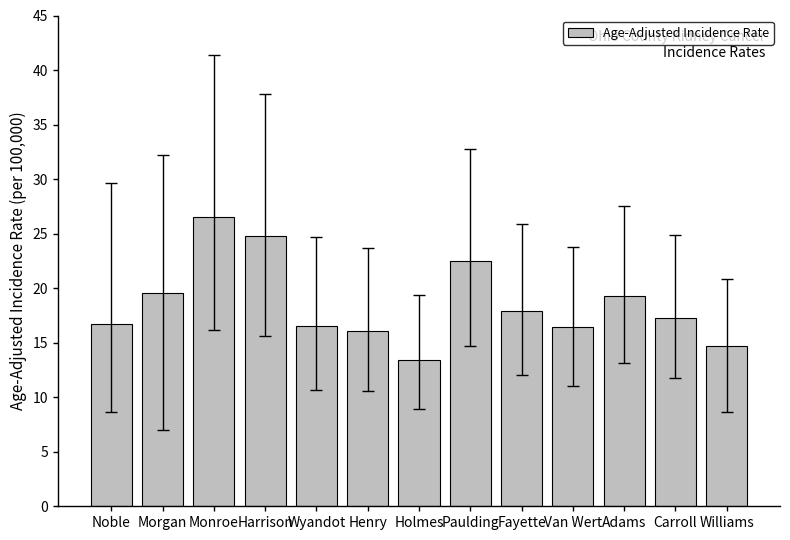

Which category has the highest value across all series?

Monroe